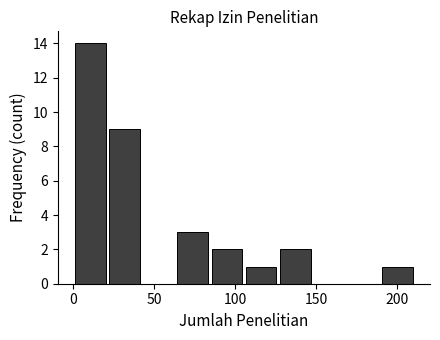

Reading left to right, transcribe this chart: for each bar, give the range it covers on the x-axis and its height. Neither the bar edges nor the heights are printed on the chart, so give them approximately, as read against the axes.

0 to 20: 14
20 to 45: 9
45 to 65: 0
65 to 85: 3
85 to 105: 2
105 to 130: 1
130 to 150: 2
150 to 170: 0
170 to 190: 0
190 to 210: 1